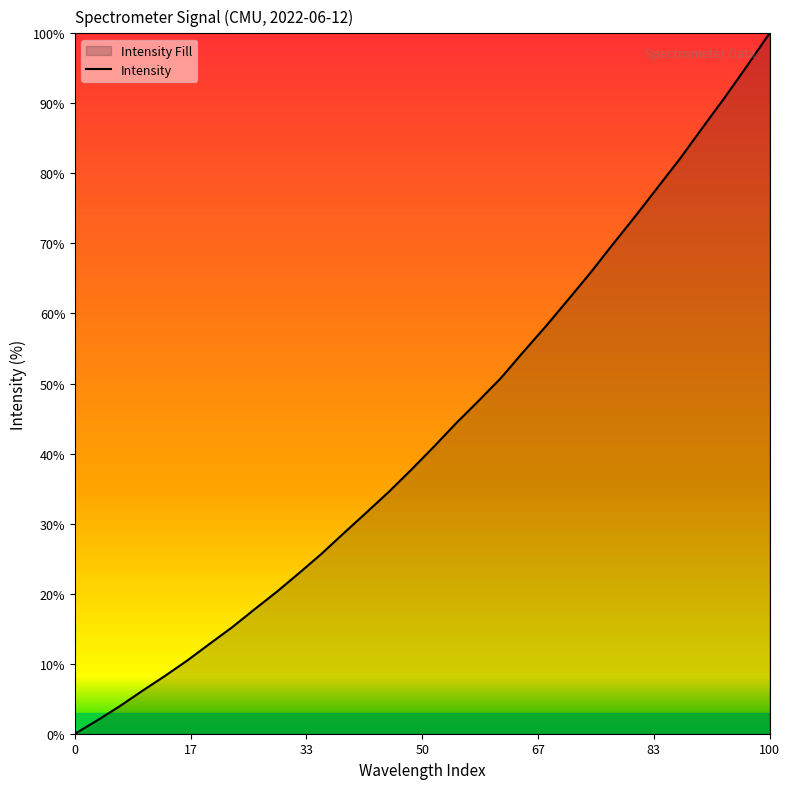

The value at 100 is 100.0. True or false?

True